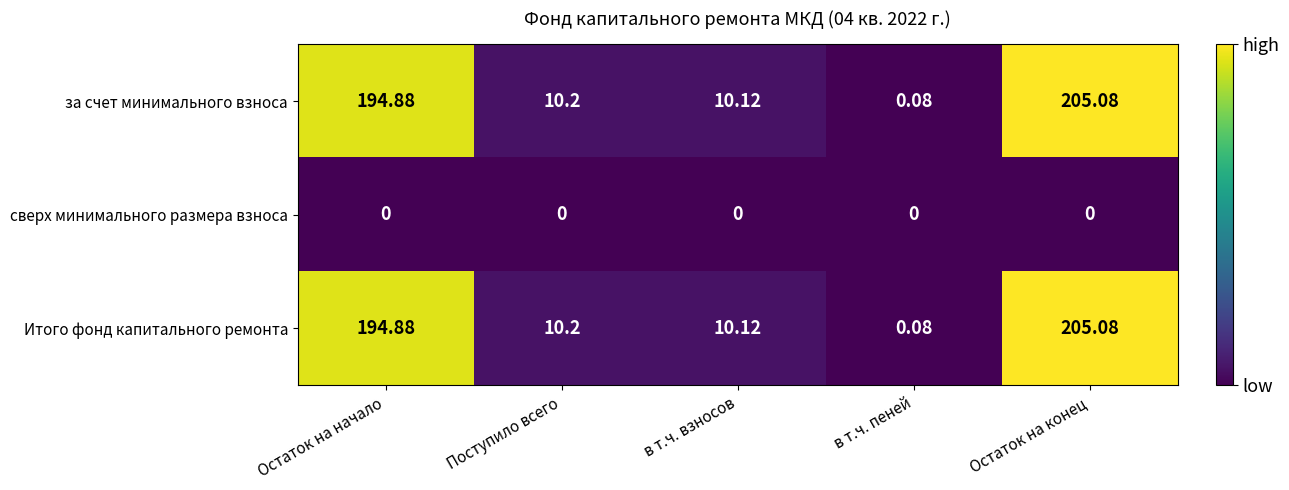

Where is за счет минимального взноса nearest to the value 102?

Поступило всего